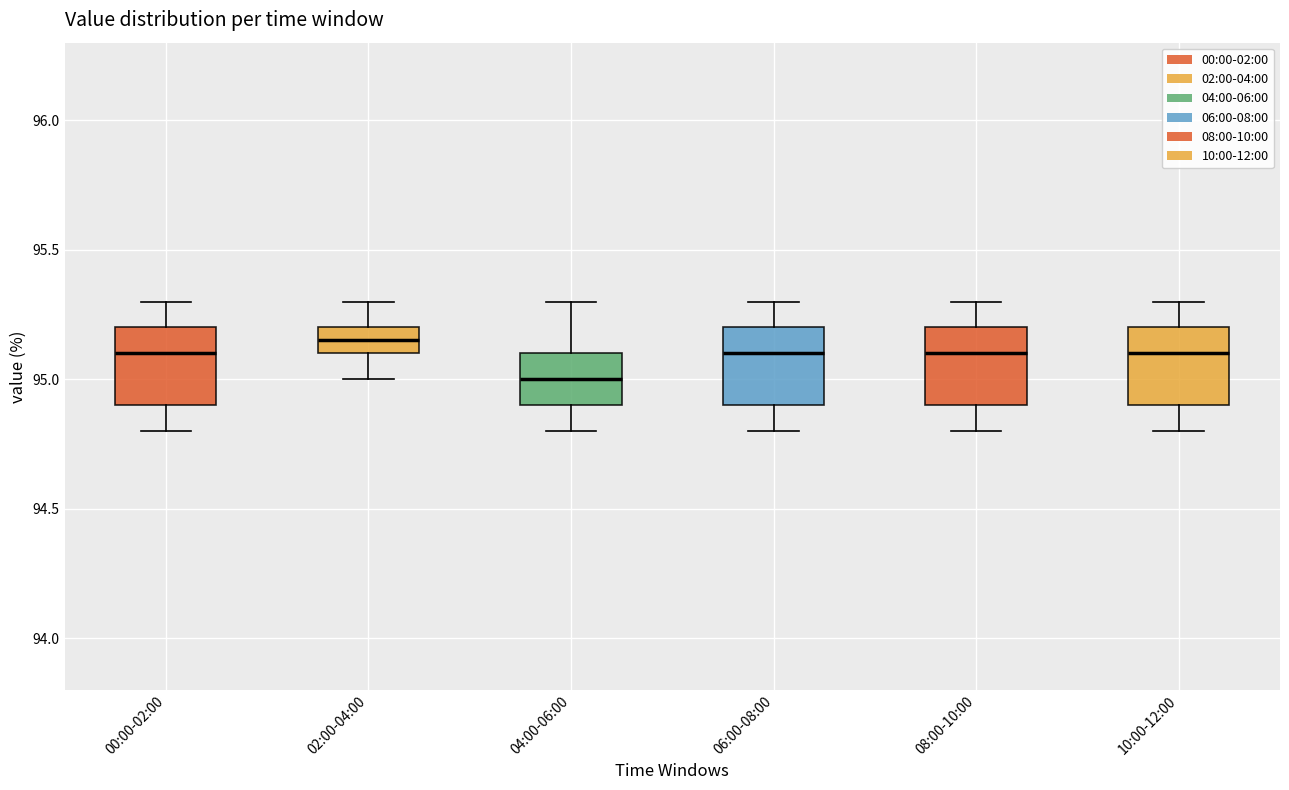

Where does the median line of the box for 04:00-06:00 sit on the y-axis? The values are not printed on the chart, so give them approximately, as read against the axis.

95.00